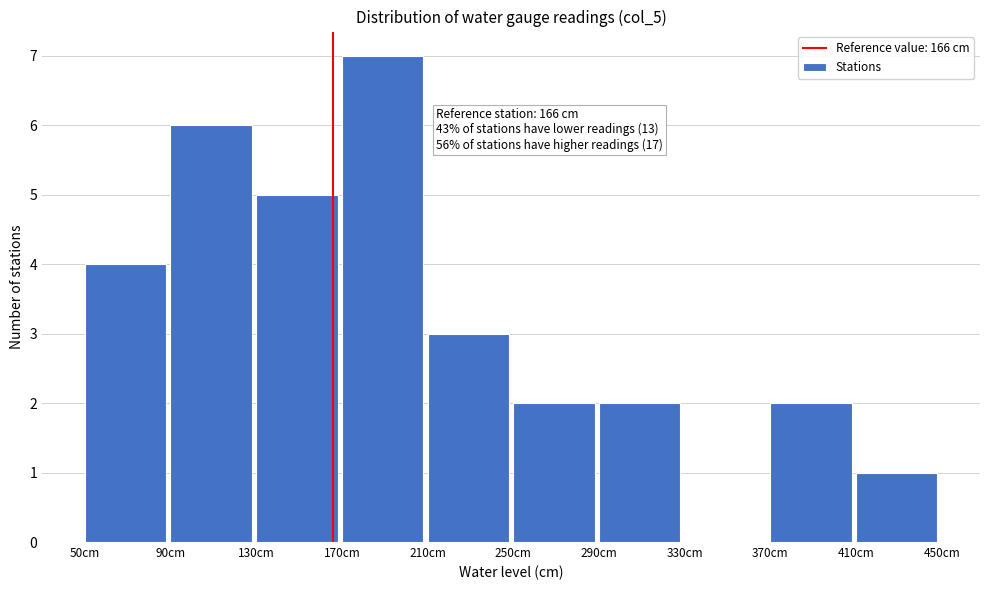

Over which range of the x-axis is the bar tallest?

170 to 210